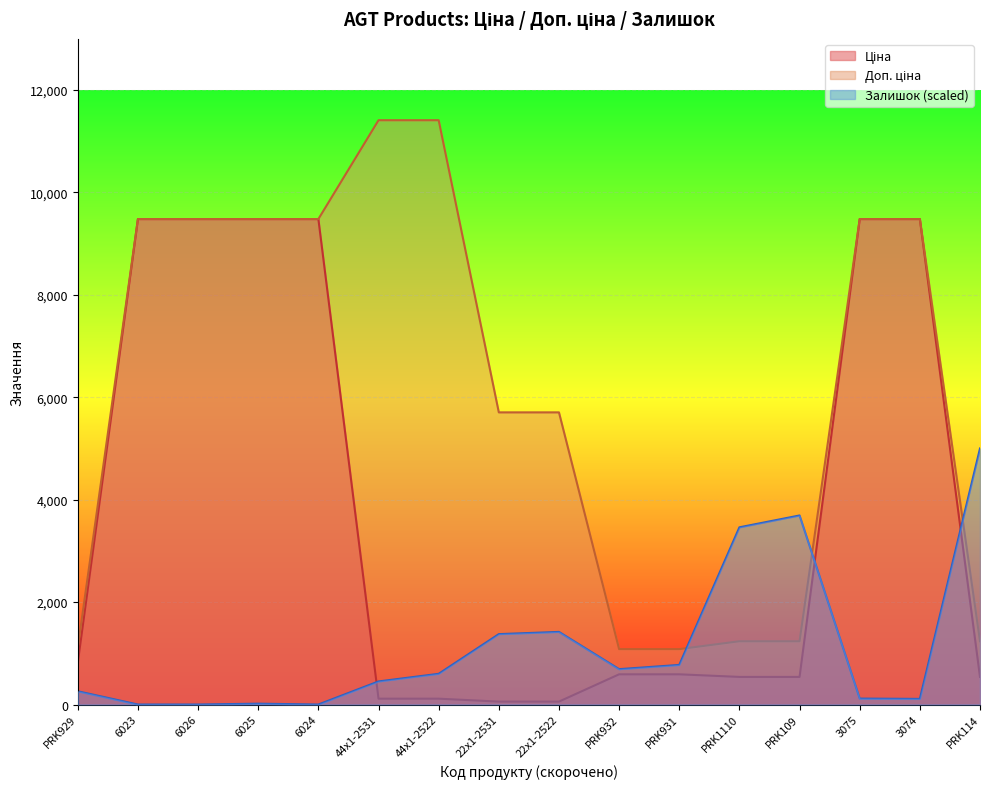

Where is Ціна nearest to the value 4768?

PRK929